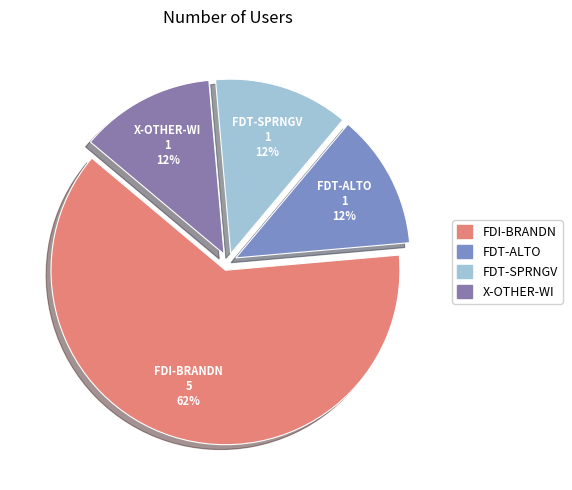

What is the largest slice in the pie chart?

FDI-BRANDN